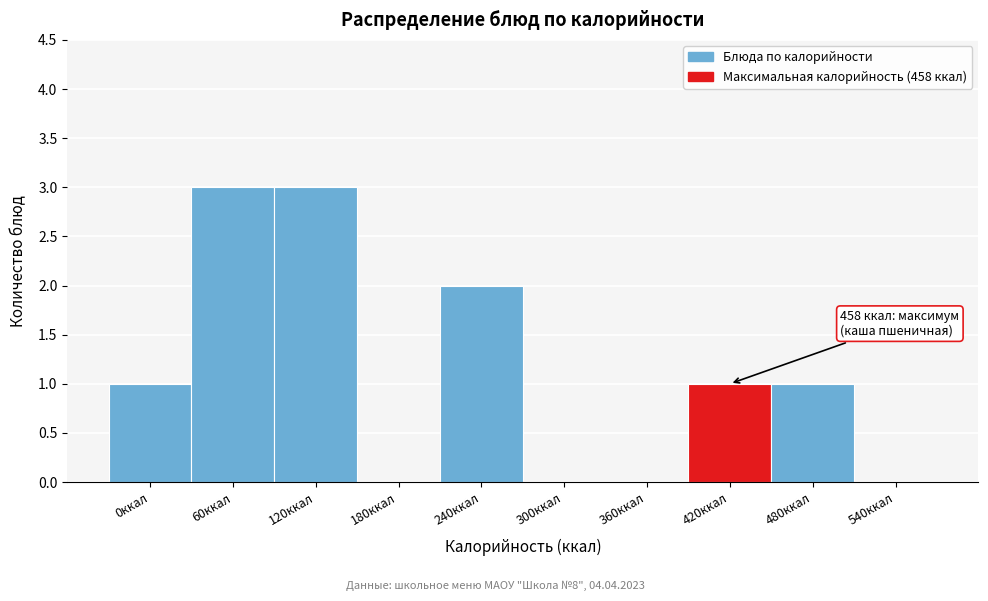

Reading left to right, extract all data points from this chart.

0ккал=1	60ккал=3	120ккал=3	180ккал=0	240ккал=2	300ккал=0	360ккал=0	420ккал=1	480ккал=1	540ккал=0